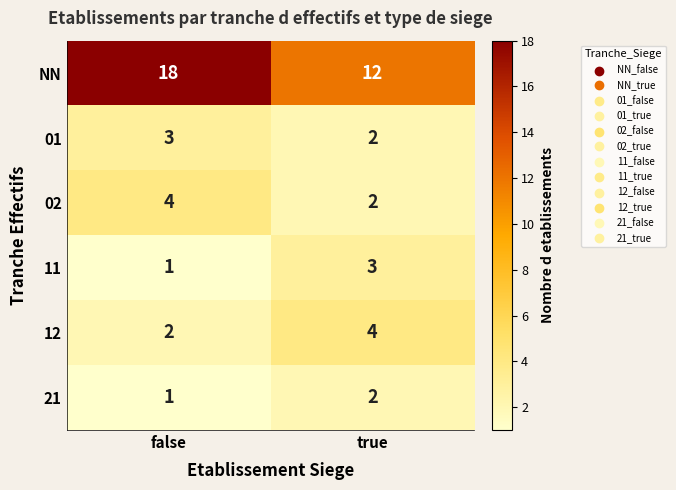

At which label is 21 closest to 1?

false